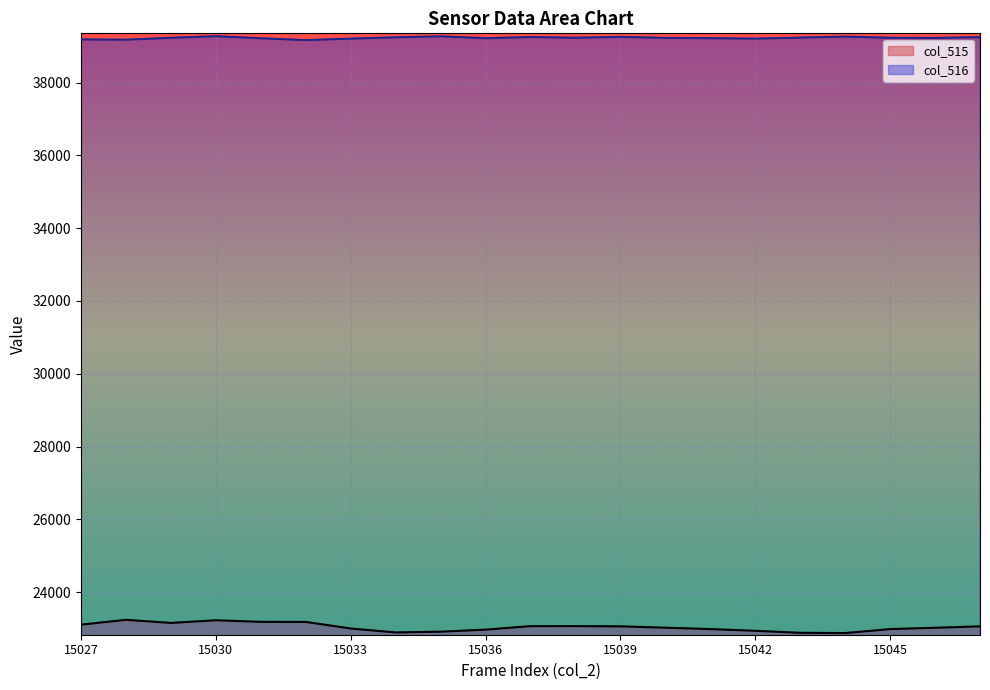

Count the number of data series in this chart.

2